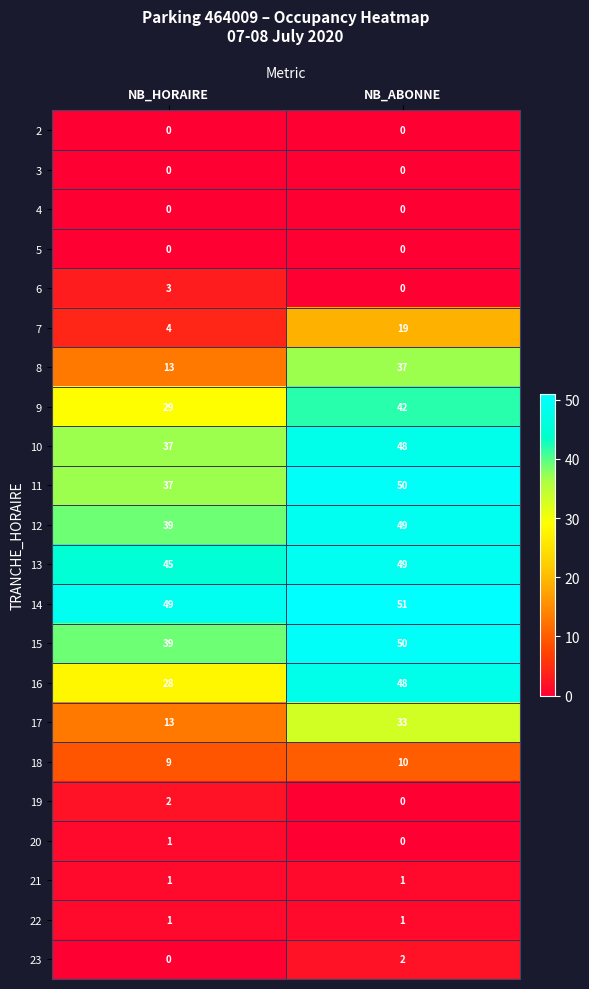

Which series has the largest total across all categories?

14